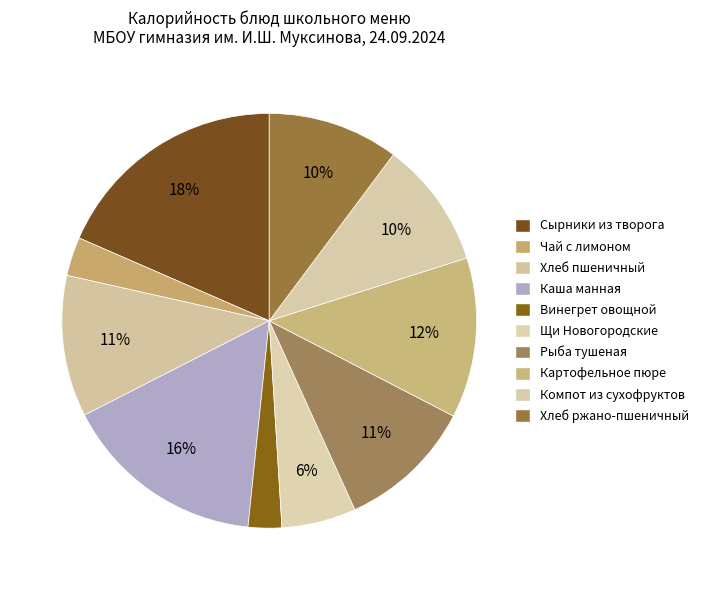

Which category has the smallest portion of the pie?

Винегрет овощной